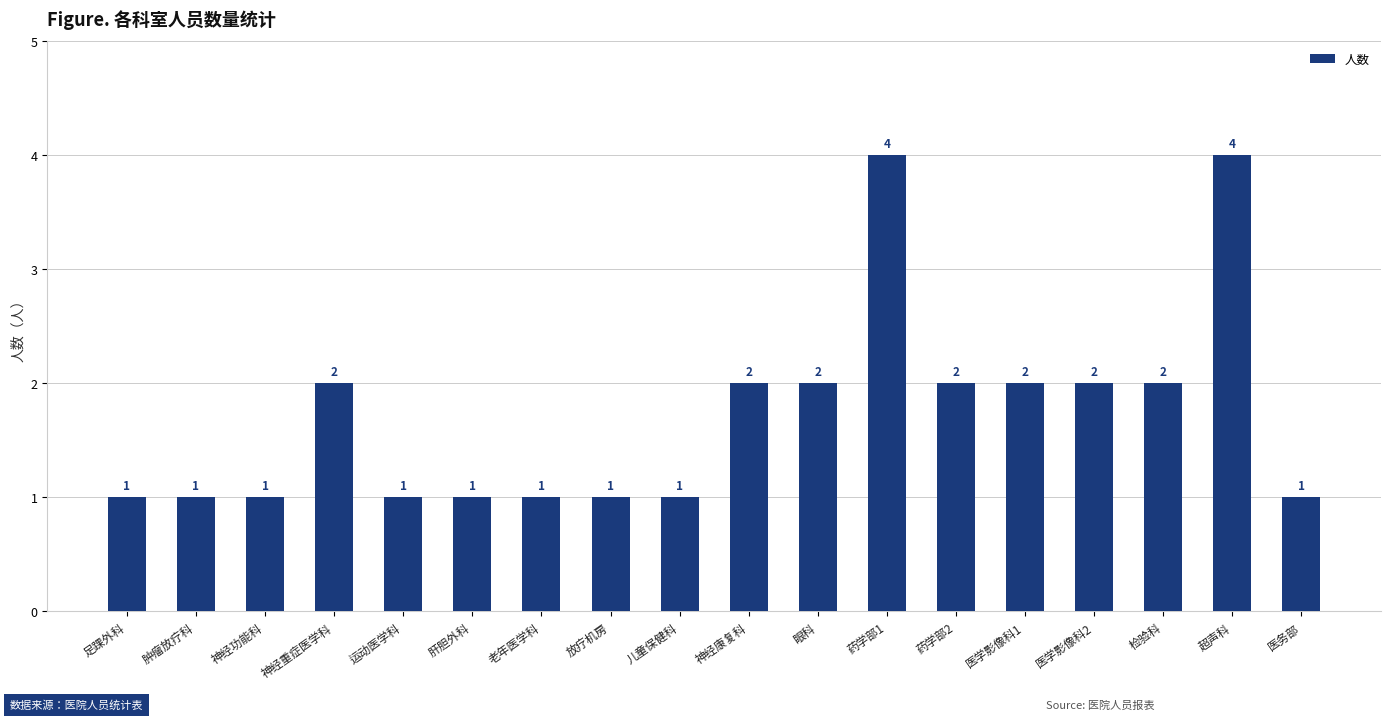

Reading left to right, what are all the values shown in this chart?

足踝外科=1	肿瘤放疗科=1	神经功能科=1	神经重症医学科=2	运动医学科=1	肝胆外科=1	老年医学科=1	放疗机房=1	儿童保健科=1	神经康复科=2	眼科=2	药学部1=4	药学部2=2	医学影像科1=2	医学影像科2=2	检验科=2	超声科=4	医务部=1